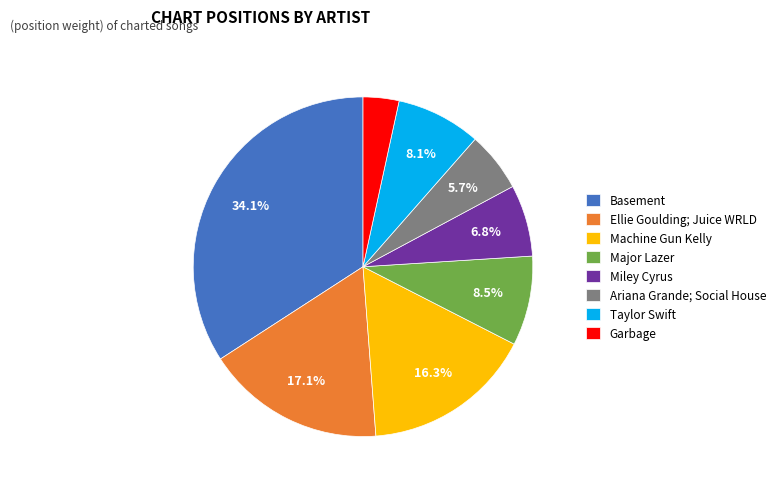

Is there a majority slice in this chart?

No